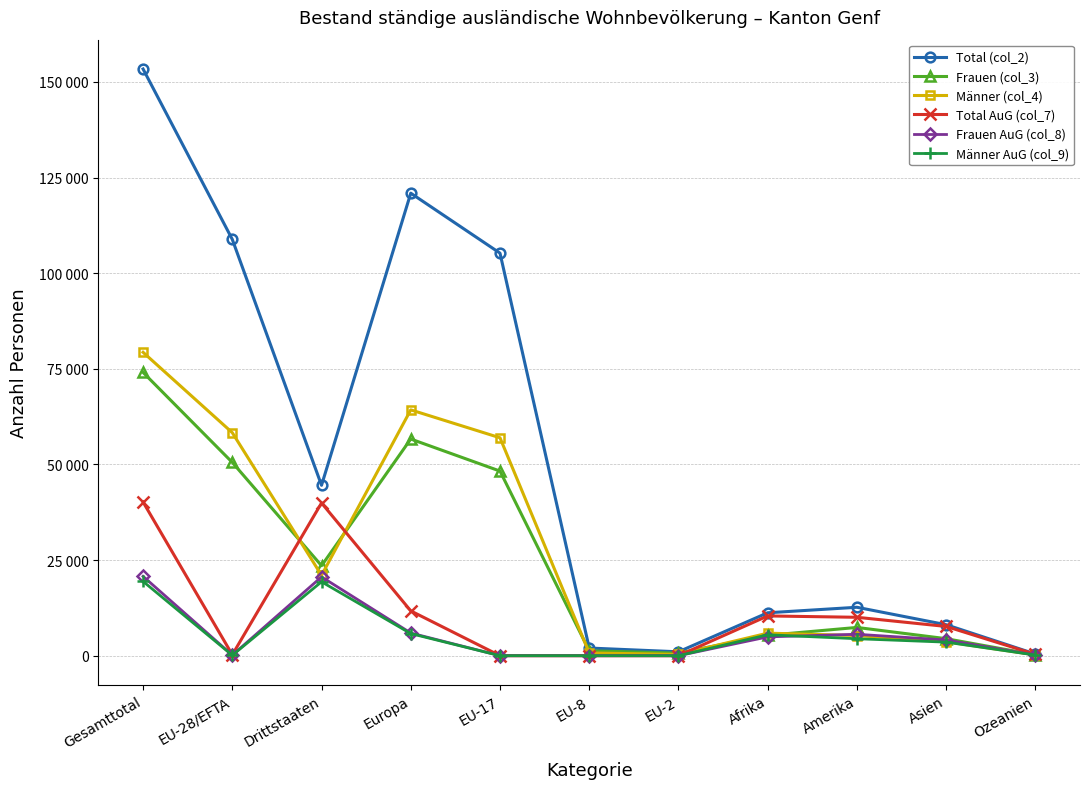

Where is the first local maximum for Total AuG (col_7)?

Drittstaaten